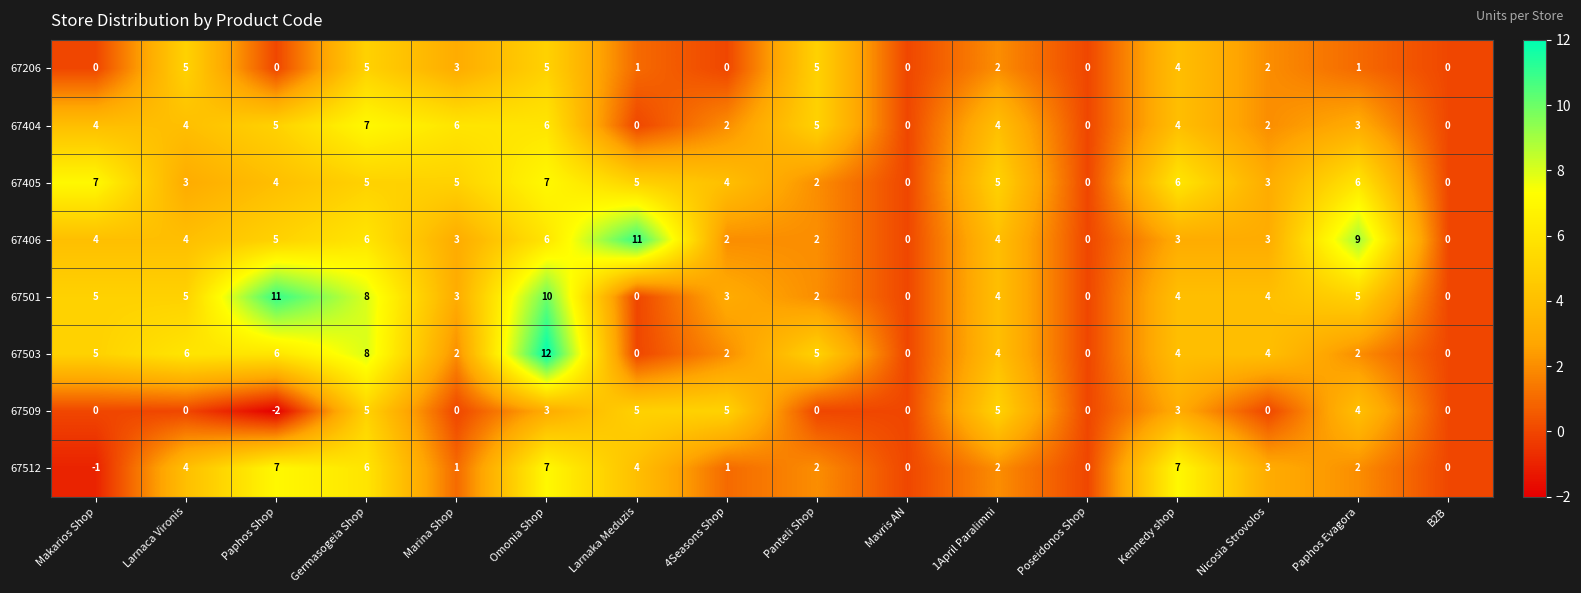

At which category is the sum across all series the highest?

Omonia Shop